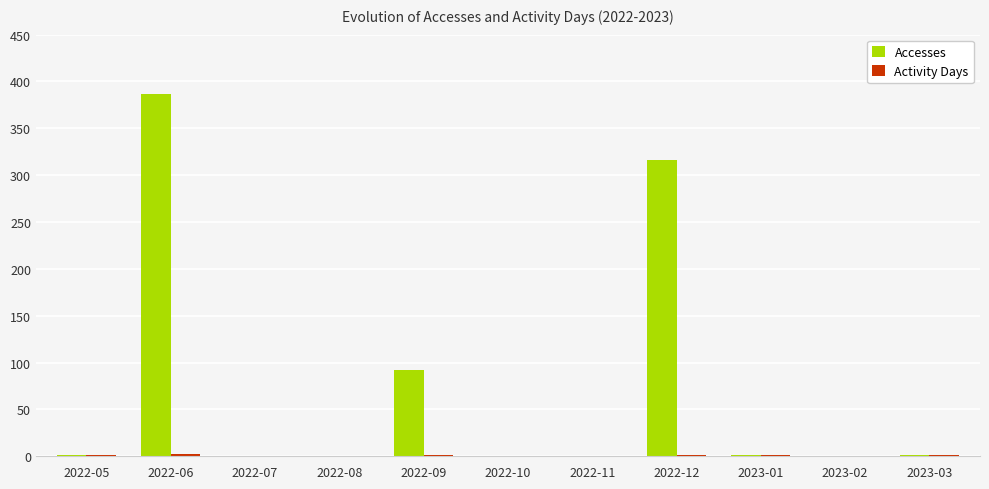

The value of Accesses at 2023-02 is 181. True or false?

False